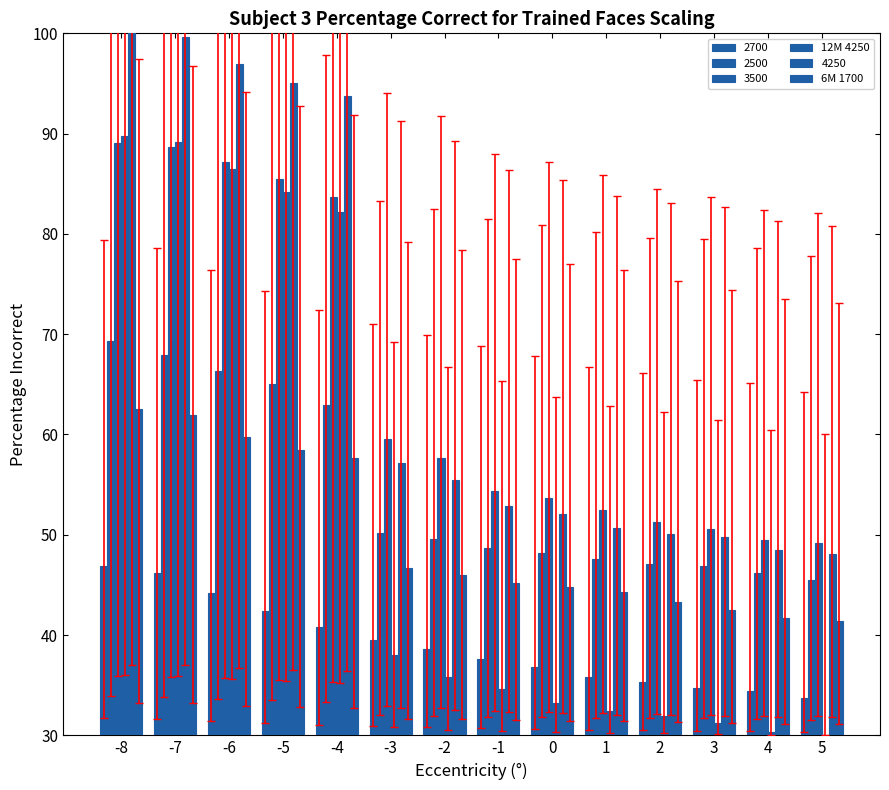

How many categories are shown in the chart?

14